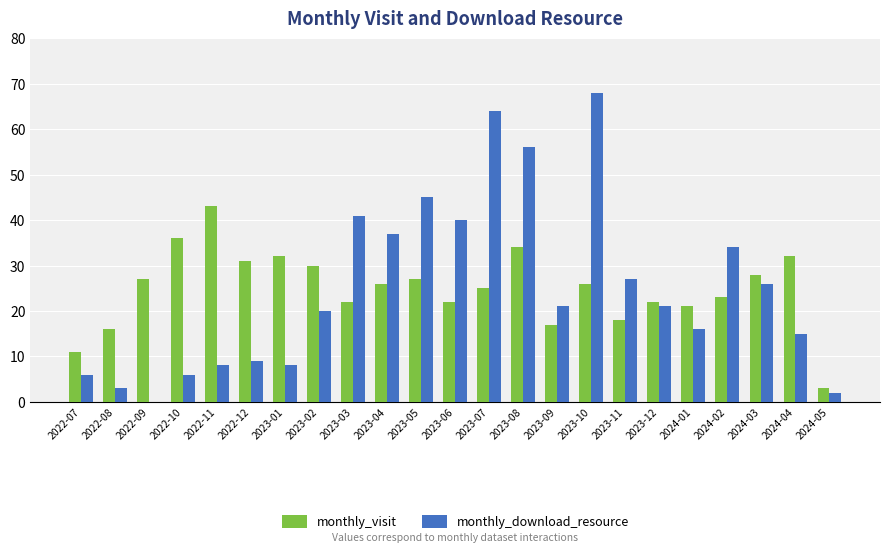

Are the bars horizontal?

No